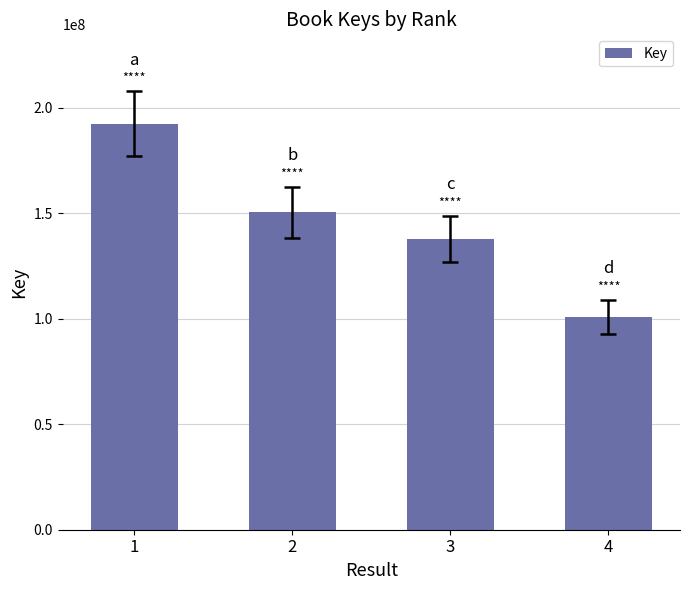

How many data points does each series have?

4